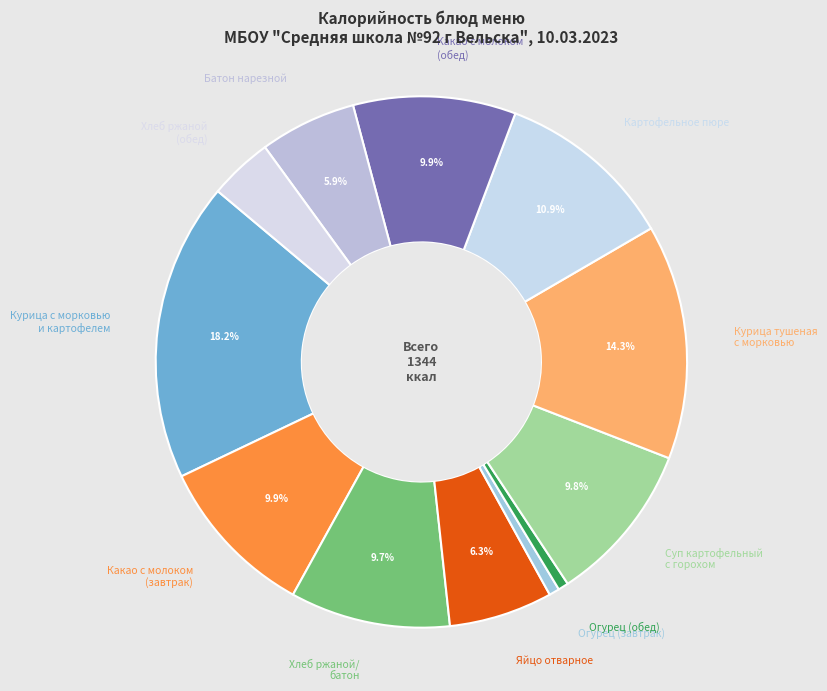

How many slices are in this pie chart?

12